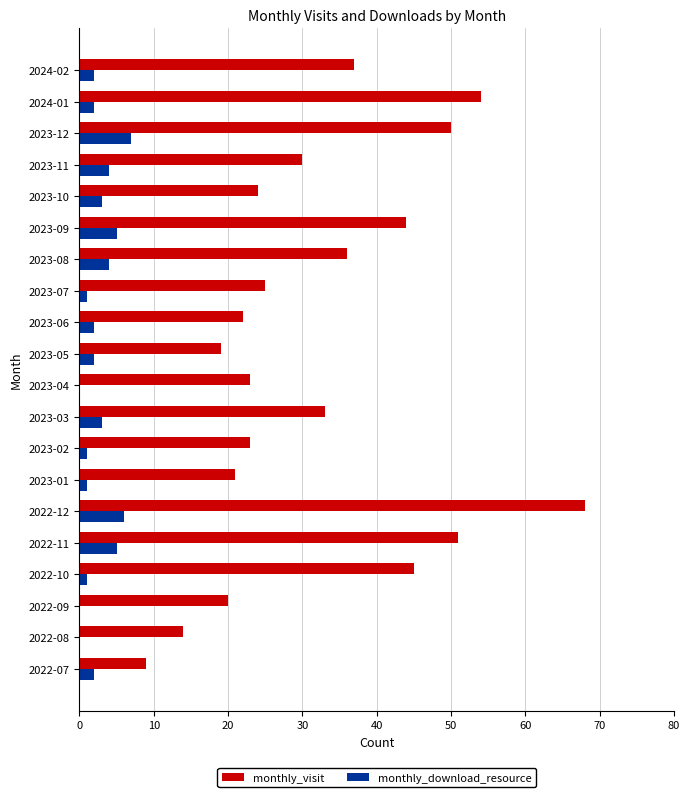

What is the maximum value shown in the chart?

68